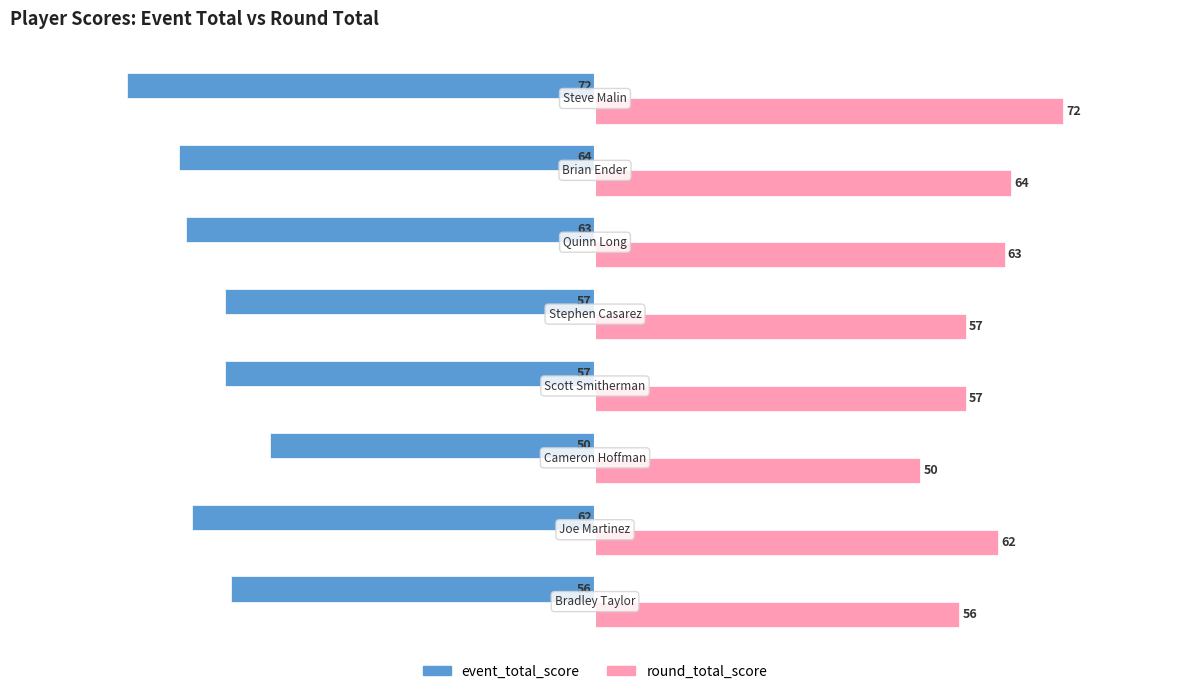

At how many categories does at least one series exceed 52?

7